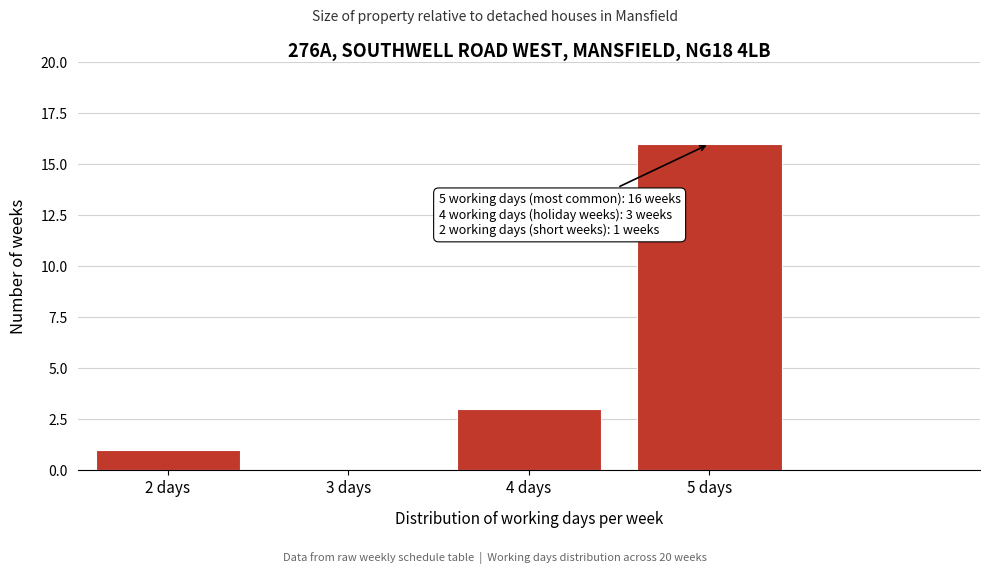

Which range on the x-axis has the tallest bar?

4.5 to 5.5